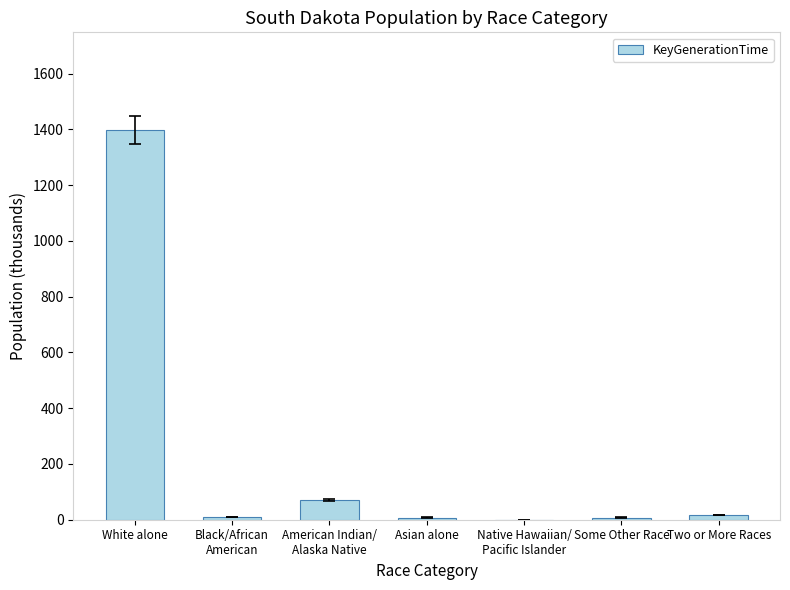

The value at Asian alone is 7.6. True or false?

True